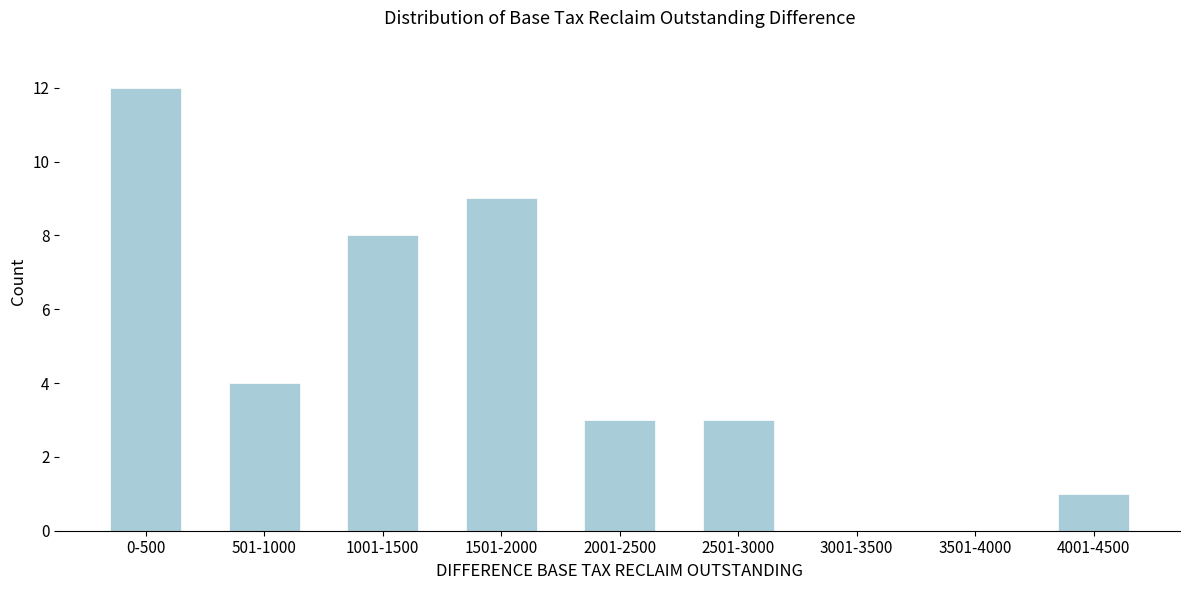

Reading left to right, what are all the values shown in this chart?

0-500=12	501-1000=4	1001-1500=8	1501-2000=9	2001-2500=3	2501-3000=3	3001-3500=0	3501-4000=0	4001-4500=1